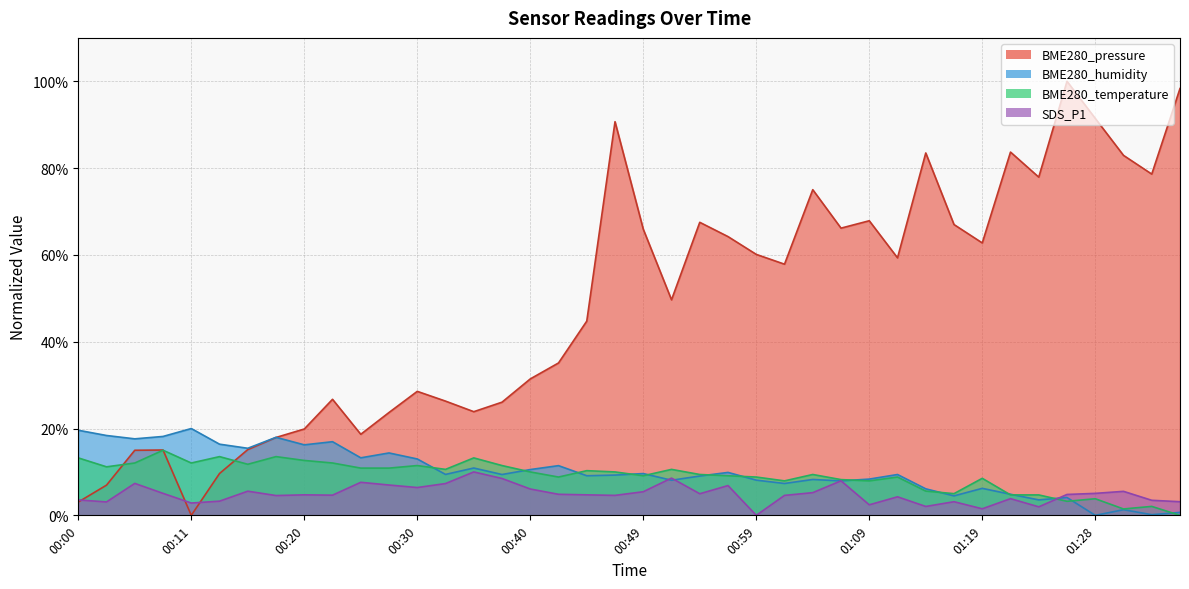

What position from the left is 01:04?

27